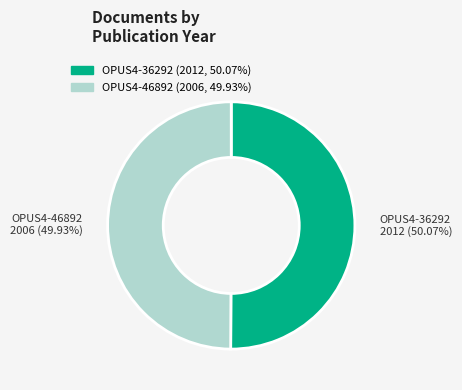

Does any single category account for the majority?

Yes